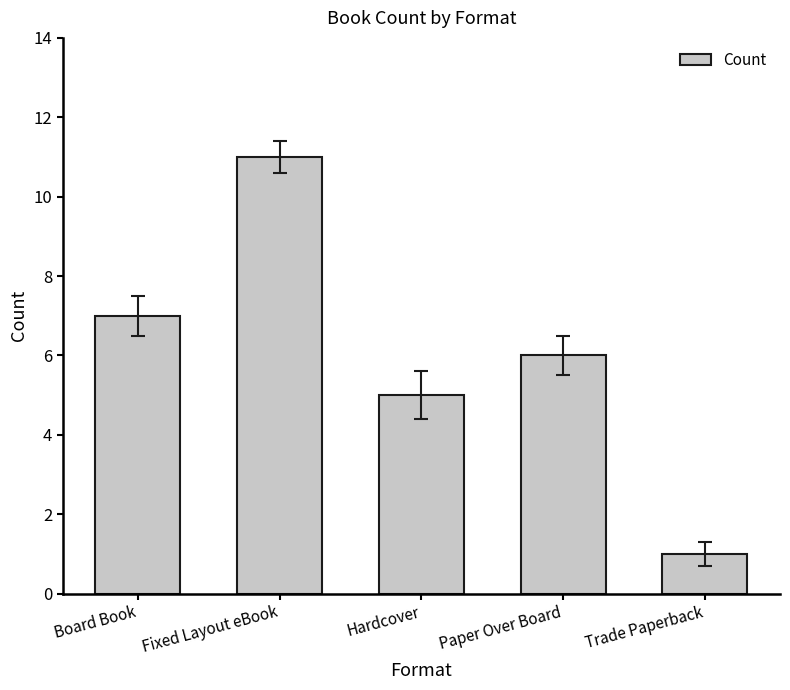

Rank the categories by value from highest to lowest.

Fixed Layout eBook, Board Book, Paper Over Board, Hardcover, Trade Paperback